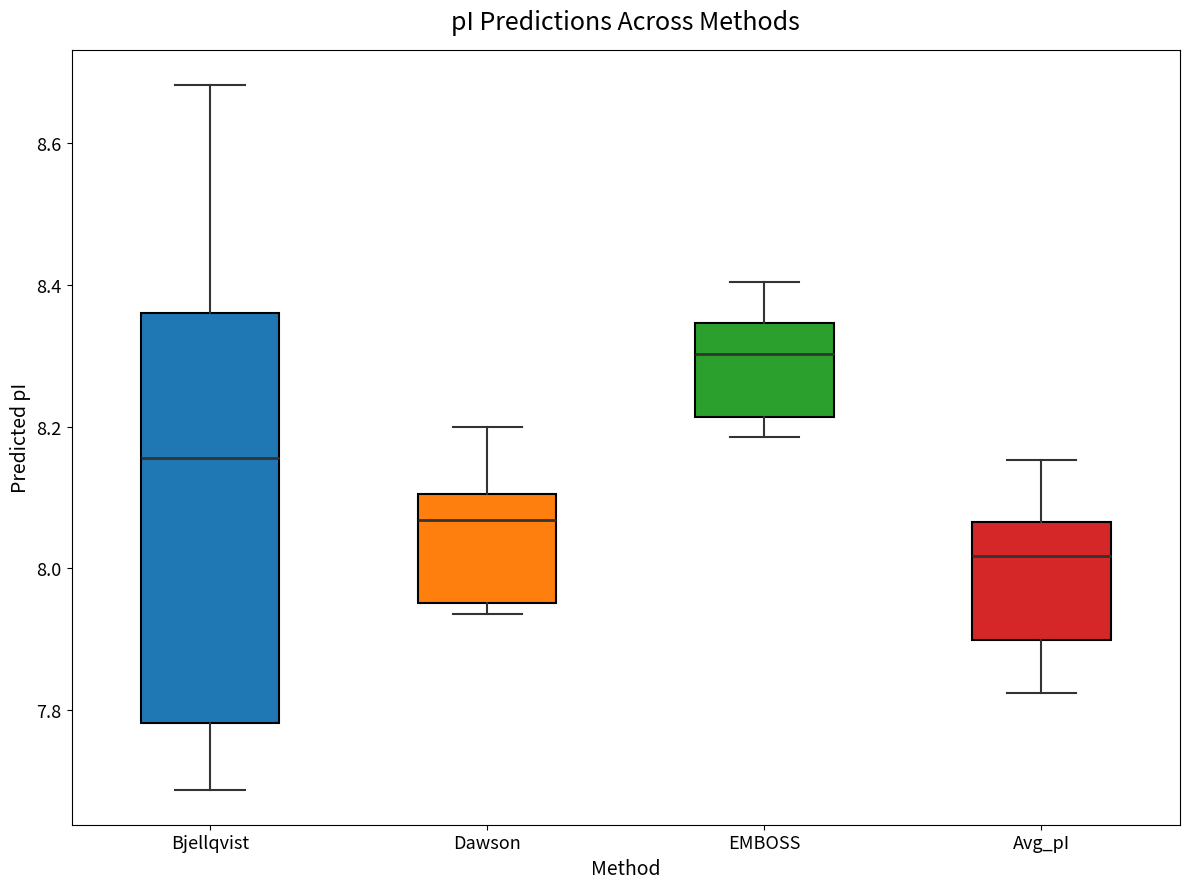

Which box has the highest median line?

EMBOSS